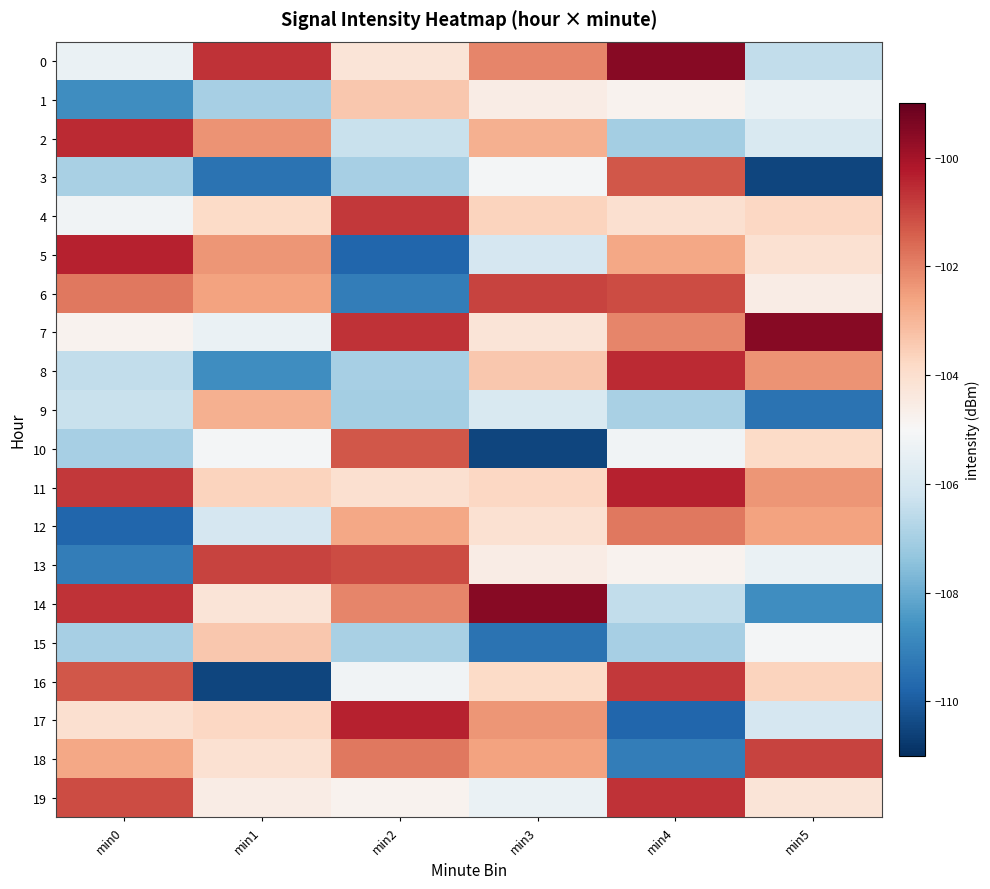

How many distinct data groups are displayed?

20